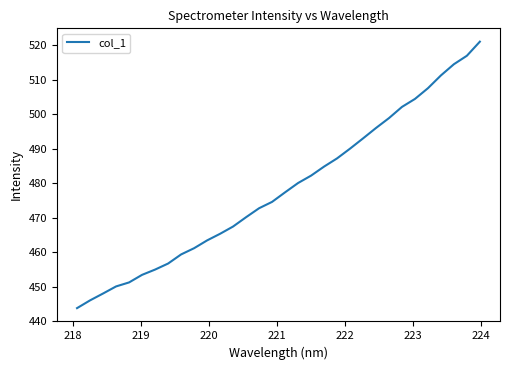

What is the difference between the maximum and minimum values?

77.3